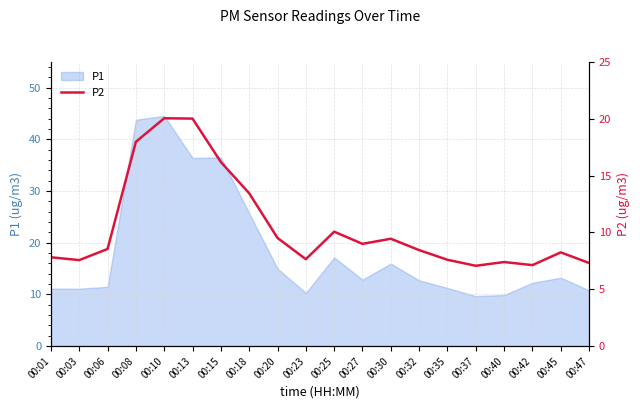

True or false: P1 has a value of 11.3 at 00:35.

True